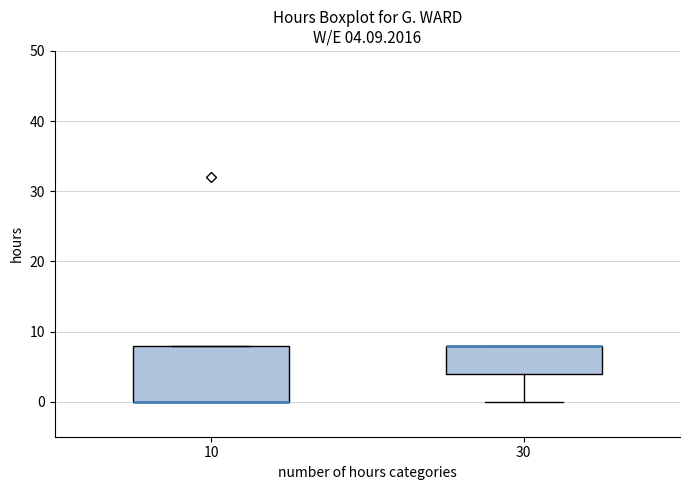

Comparing the boxes themselves (not the whiskers), which one is the tallest?

10